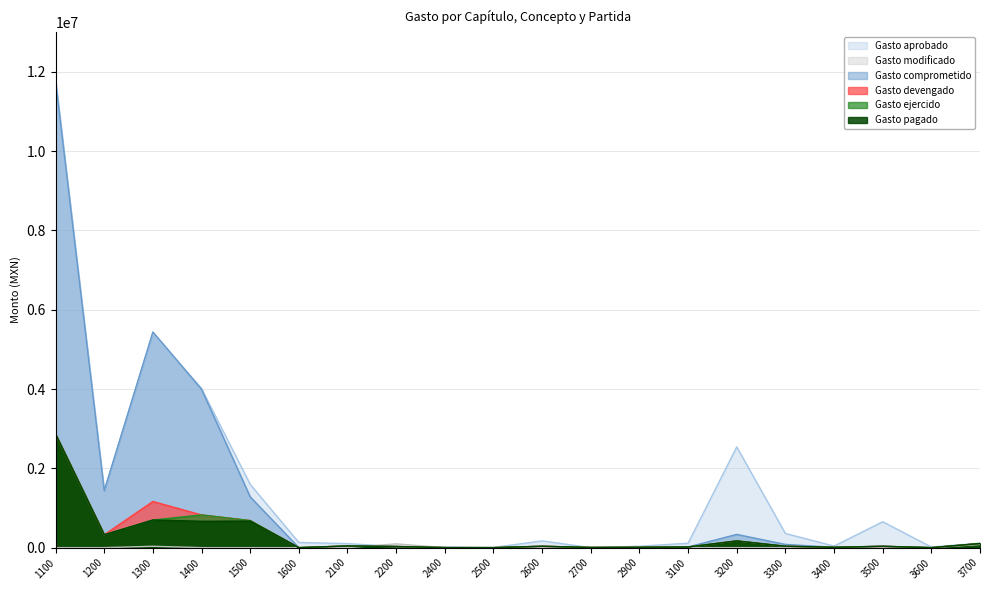

Rank the series at 3300 from highest to lowest value.

Gasto aprobado, Gasto comprometido, Gasto devengado, Gasto ejercido, Gasto pagado